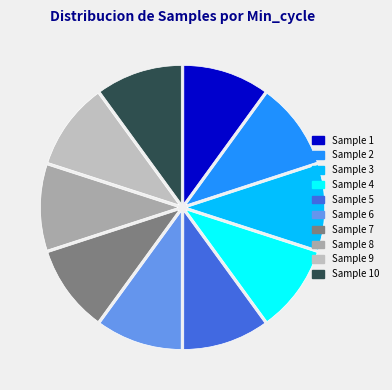

Count the number of slices in the pie.

10